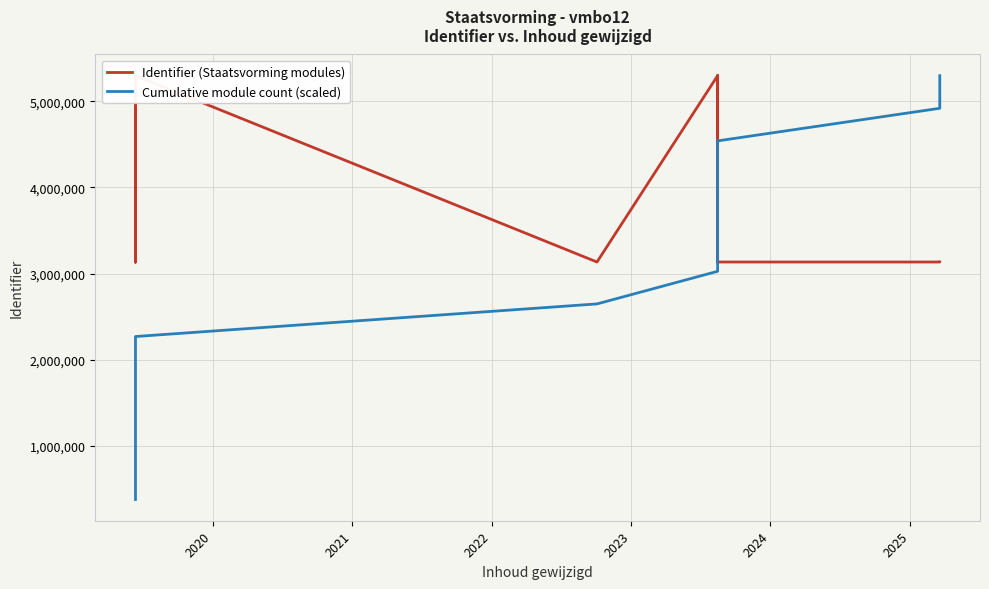

What is the value of the Identifier (Staatsvorming modules) point at the 6th from the left?

5296044.0